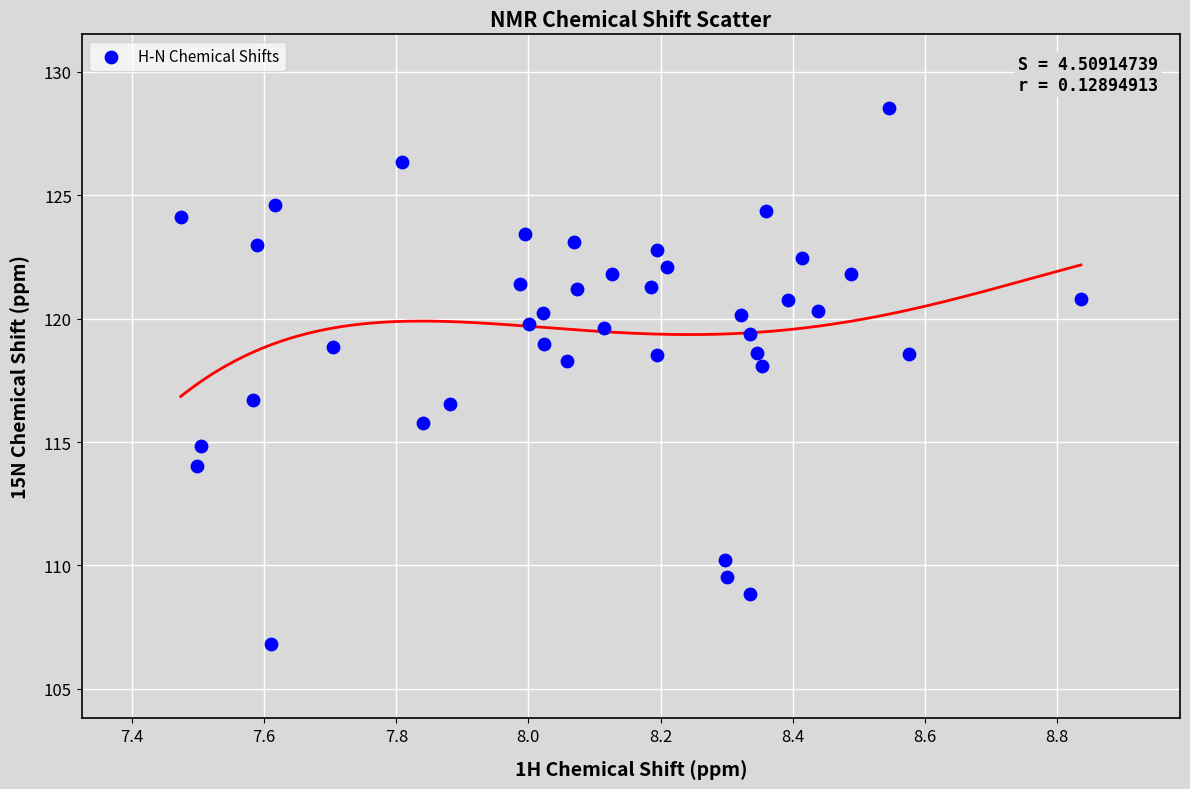

What is the range of X values (max minus min)?

1.4